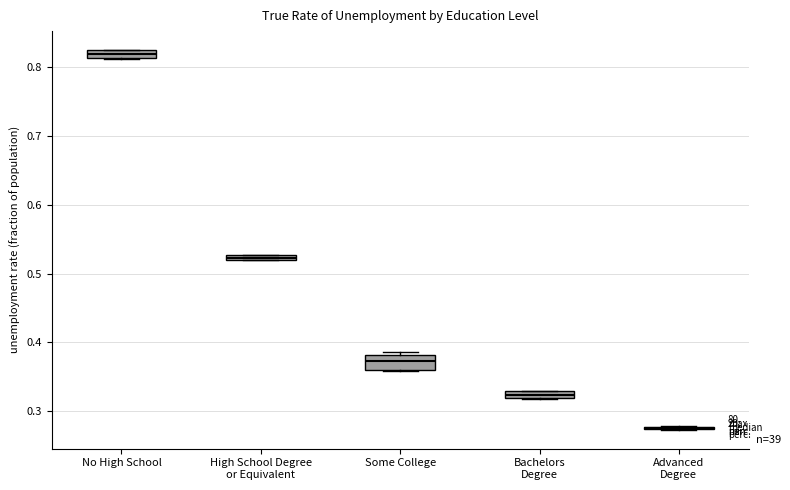

Where is the lower edge of the box for High School Degree or Equivalent on the y-axis? The values are not printed on the chart, so give them approximately, as read against the axis.

0.52